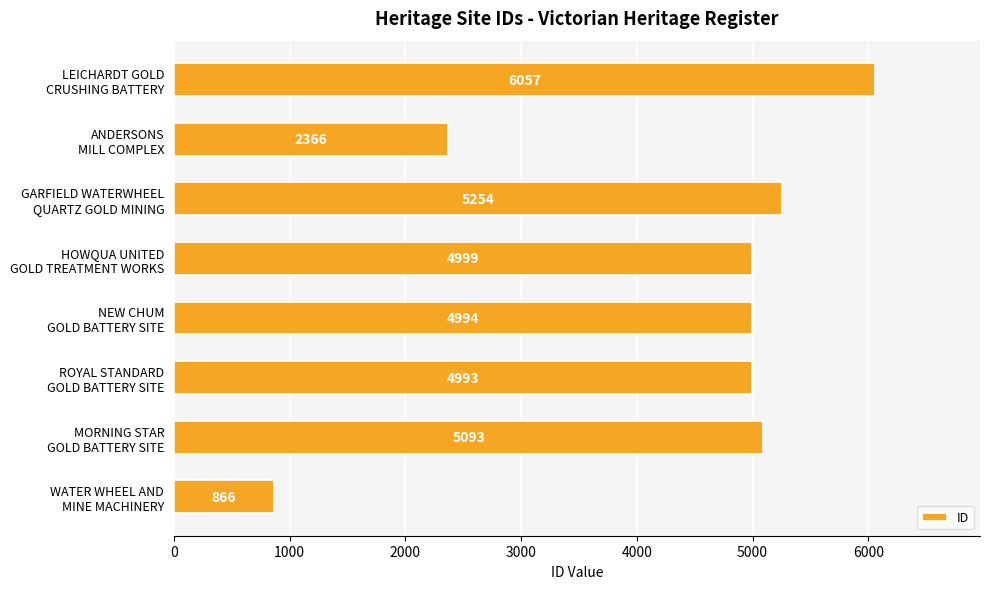

At which label is the value closest to 3461?

ANDERSONS
MILL COMPLEX